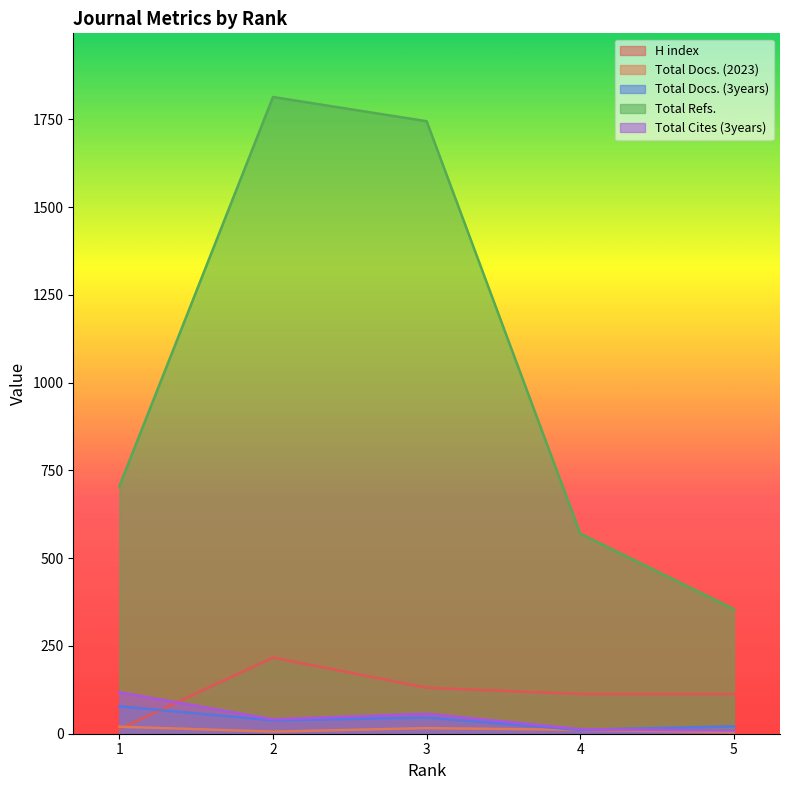

What is the total value across all series at 3?

1995